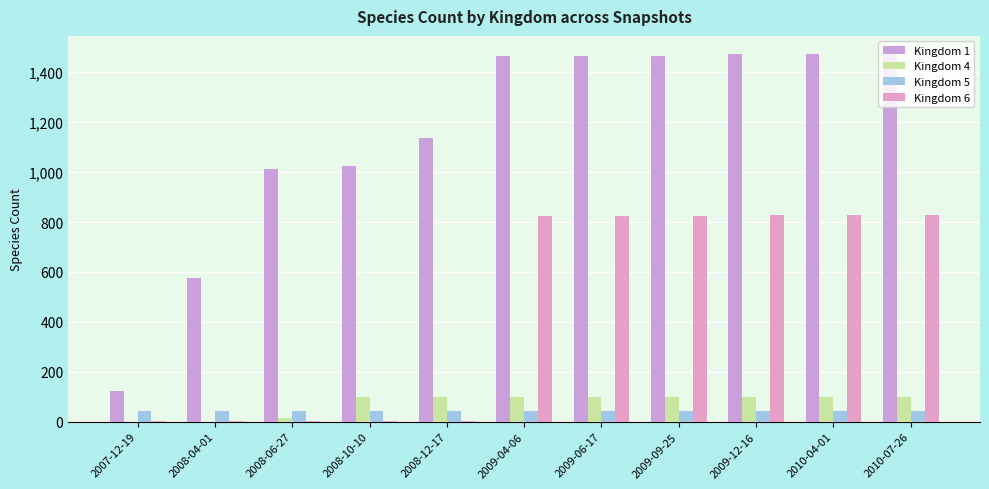

Which category has the highest value in the Kingdom 5 series?

2008-10-10